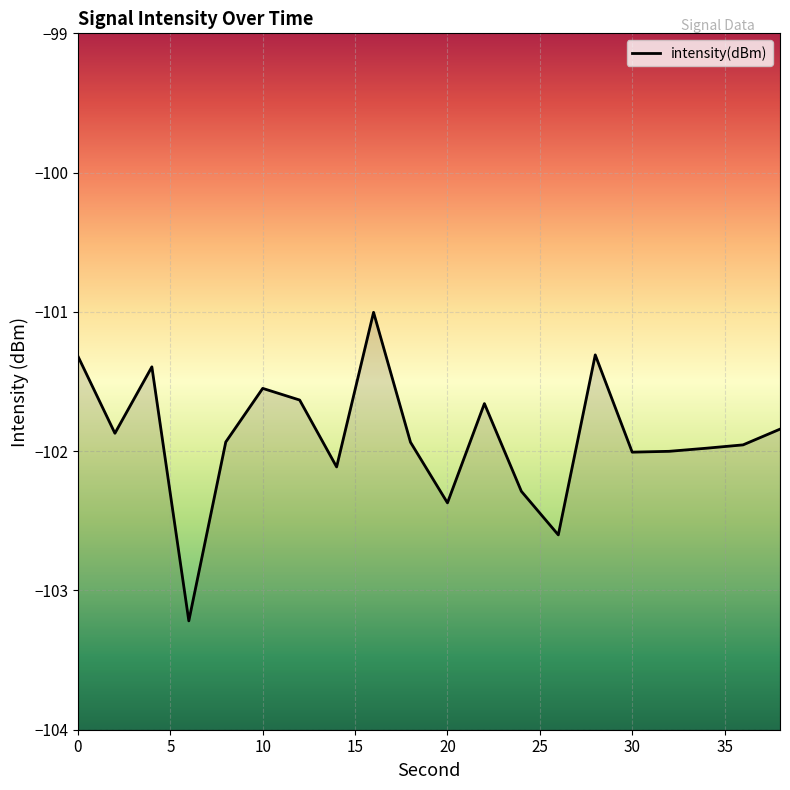

What is the difference between the maximum and minimum values?

2.2